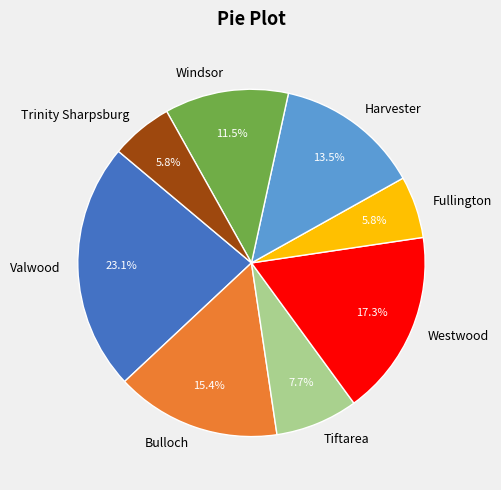

Do Bulloch and Valwood together represent more than half of the pie?

No